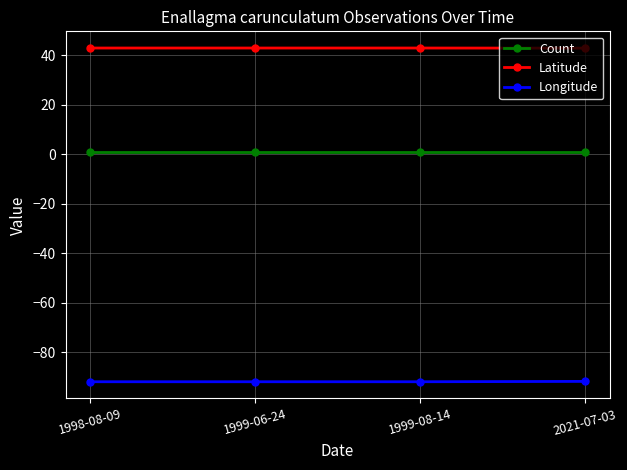

What is the label of the 2nd point from the right?

1999-08-14